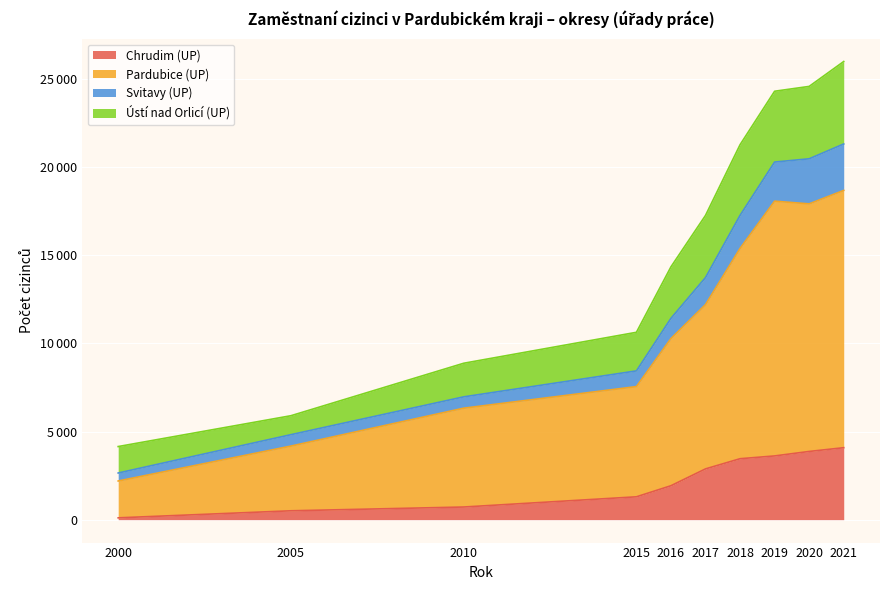

True or false: Svitavy (UP) and Ústí nad Orlicí (UP) intersect in this chart.

False